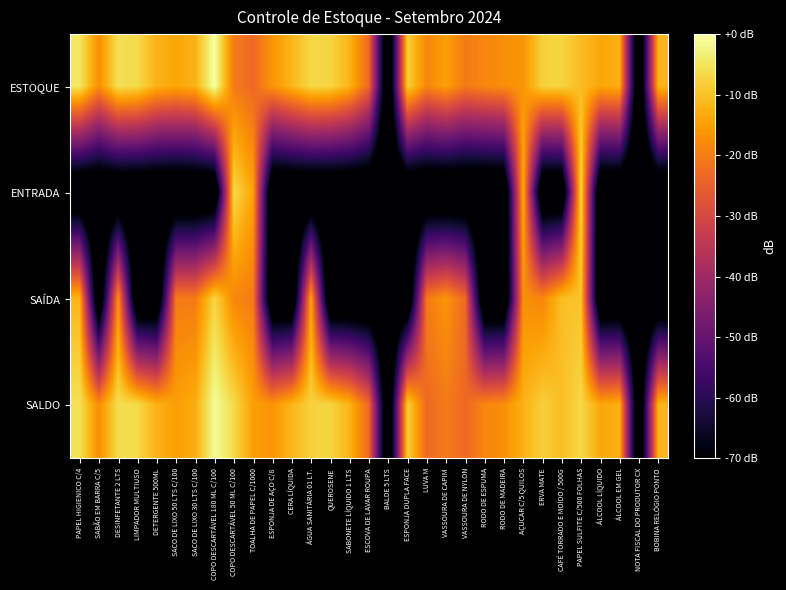

Rank the series by their maximum value, from lowest to highest.

SAÍDA, ENTRADA, SALDO, ESTOQUE